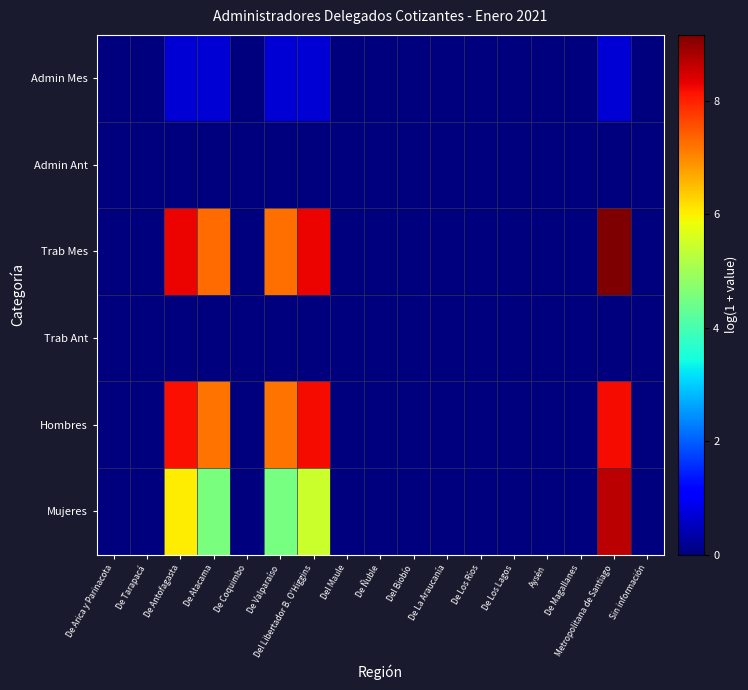

Between De Arica y Parinacota and De Antofagasta, which series saw the biggest shift?

Trab Mes